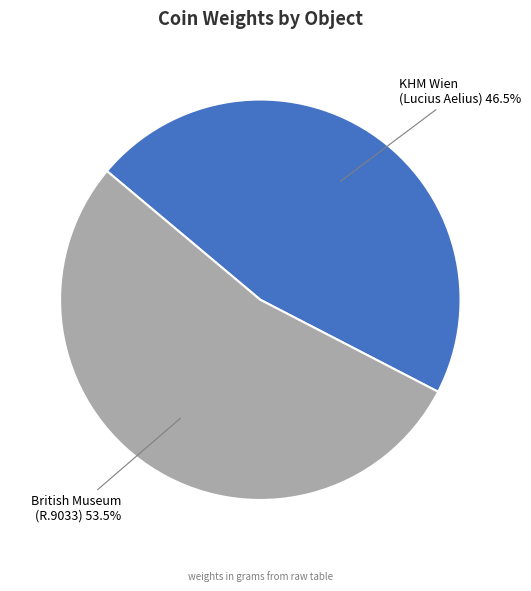

Does any single category account for the majority?

Yes